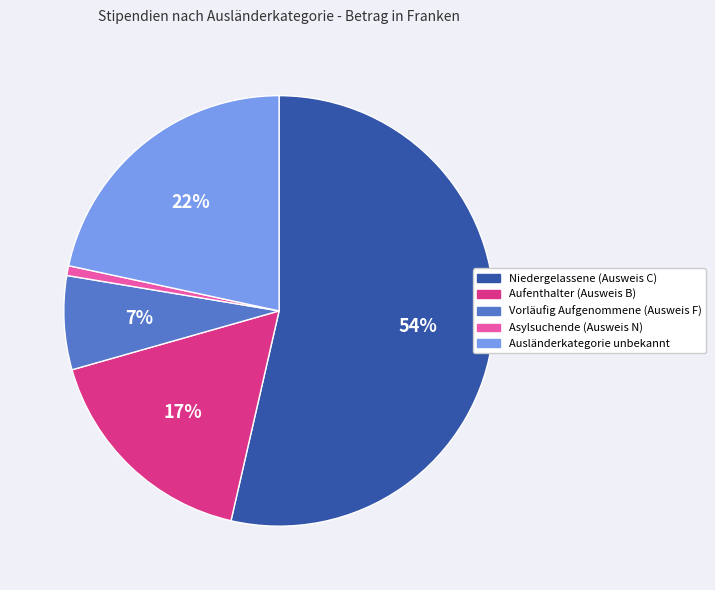

Which category has the biggest portion of the pie?

Niedergelassene (Ausweis C)